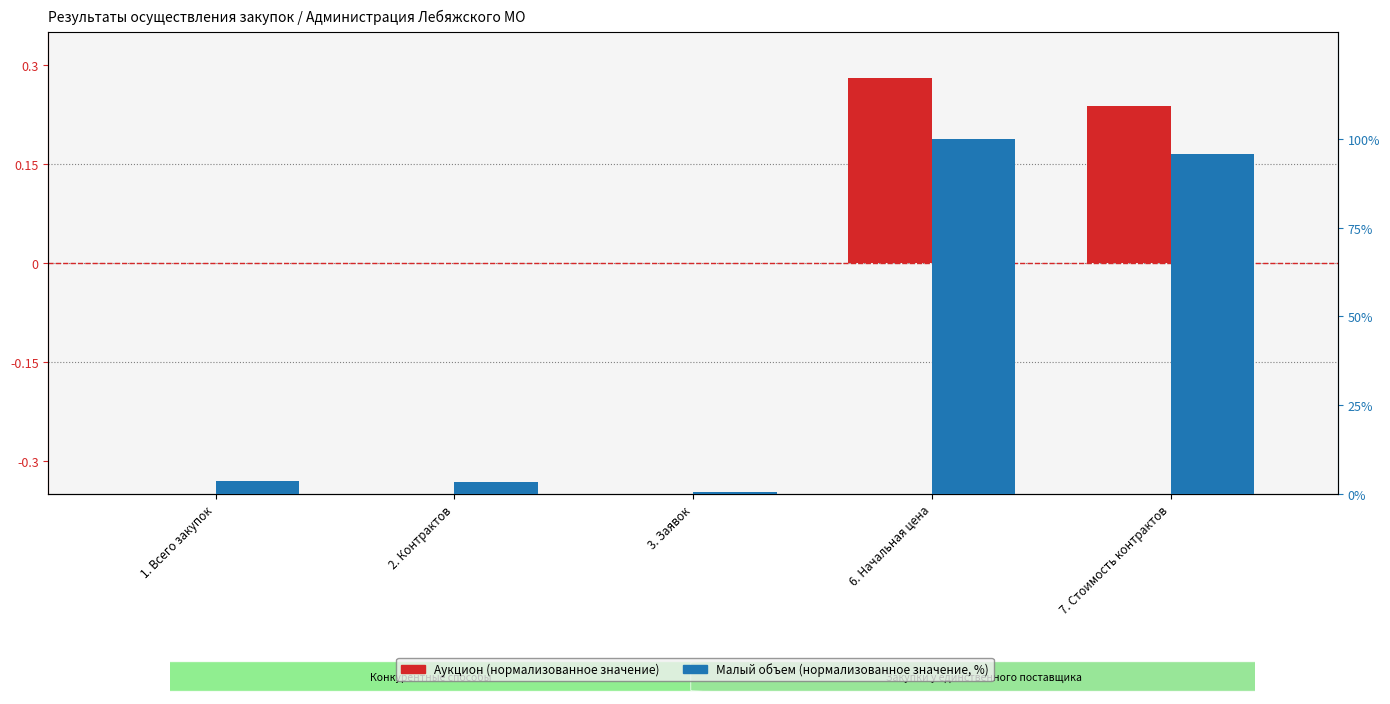

At how many categories does at least one series exceed 24?

2